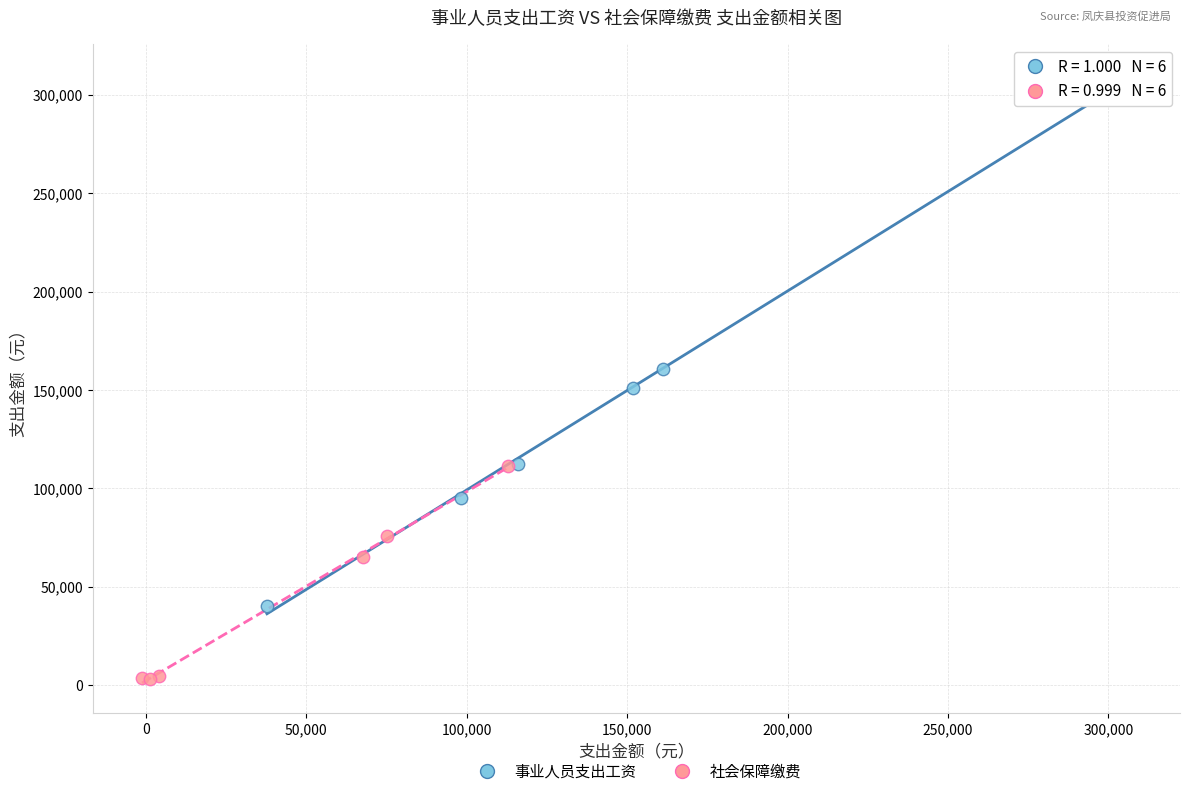

Which series has the largest Y range (max minus min)?

事业人员支出工资